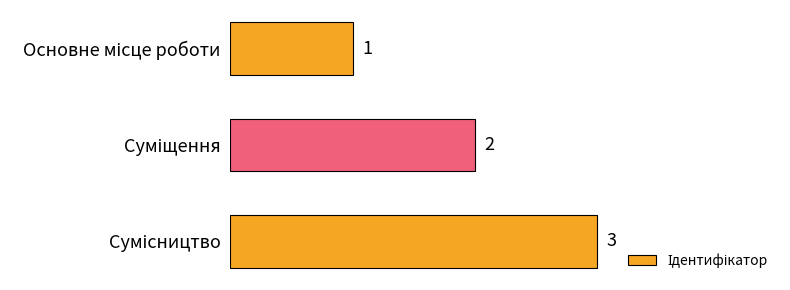

Count the values in the range 1 to 3.

3